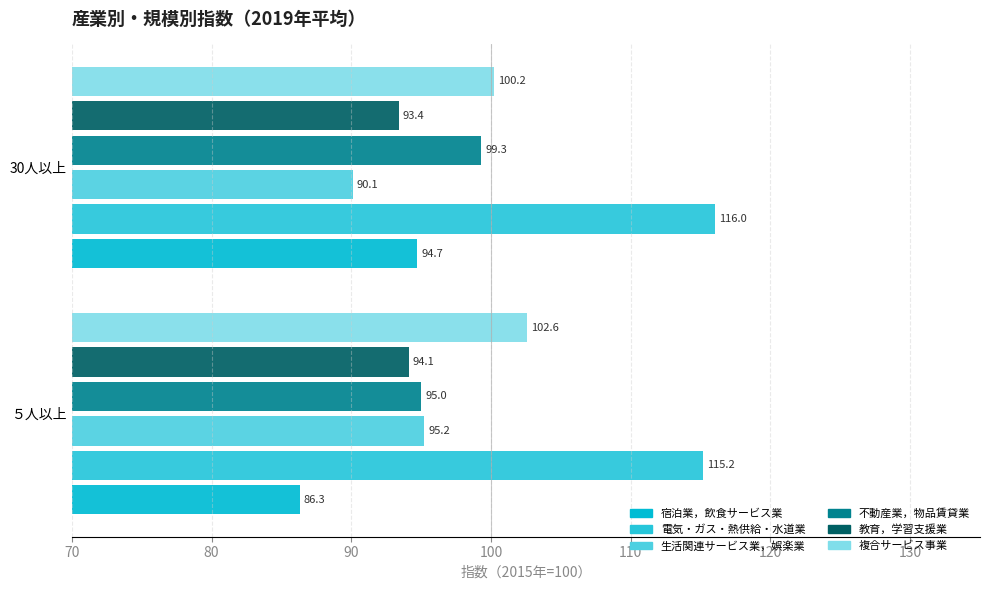

What is the highest value of the 生活関連サービス業，娯楽業 series?

95.2